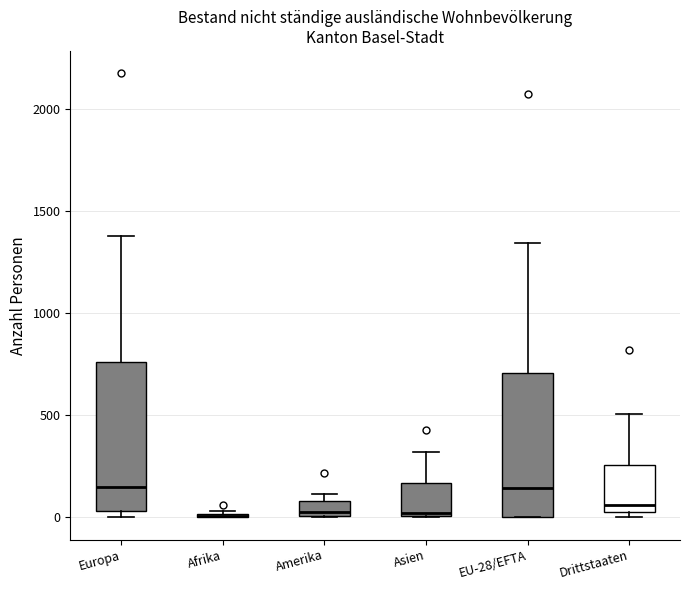

Where is the upper edge of the box for Europa on the y-axis? The values are not printed on the chart, so give them approximately, as read against the axis.

750